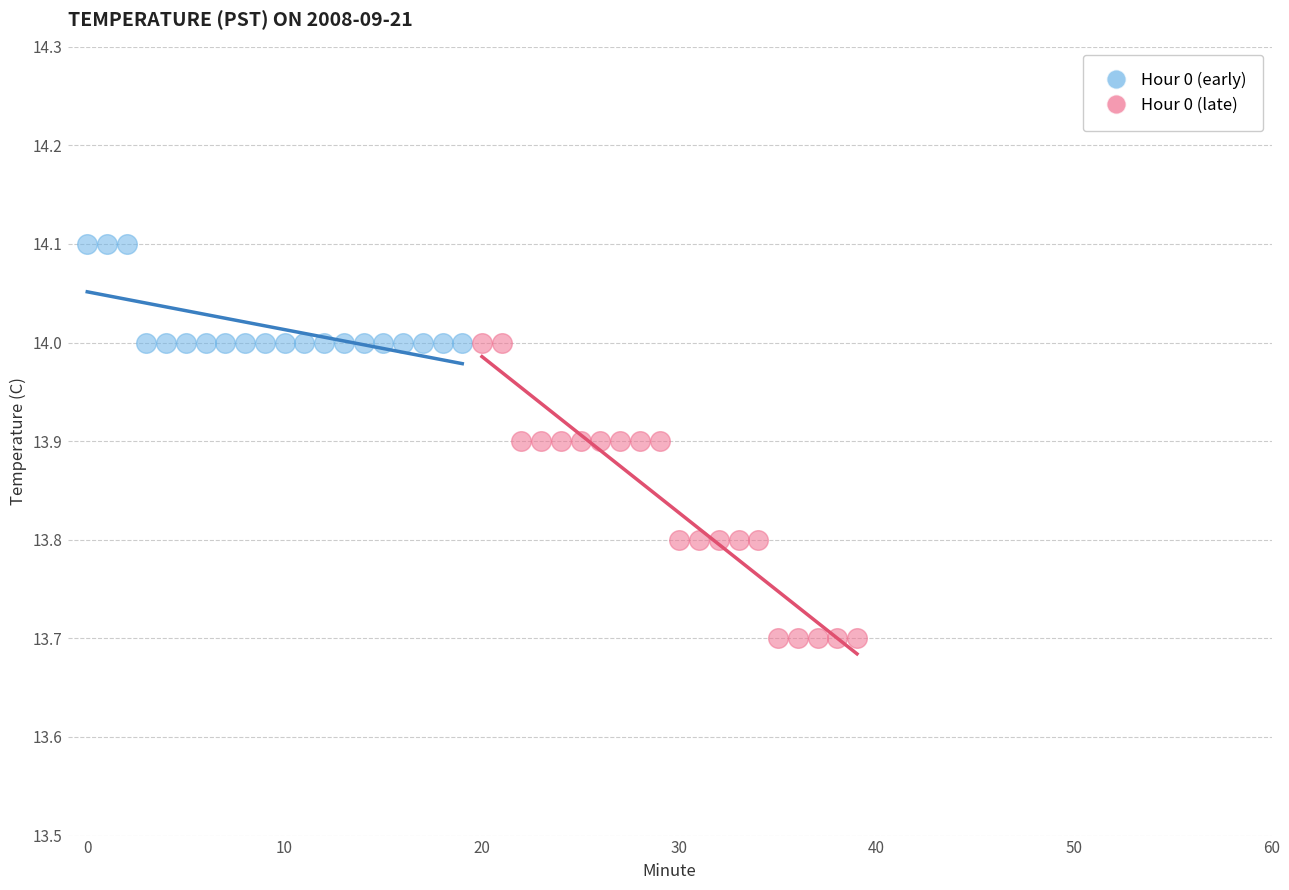

Which series has the largest Y range (max minus min)?

Hour 0 (late)